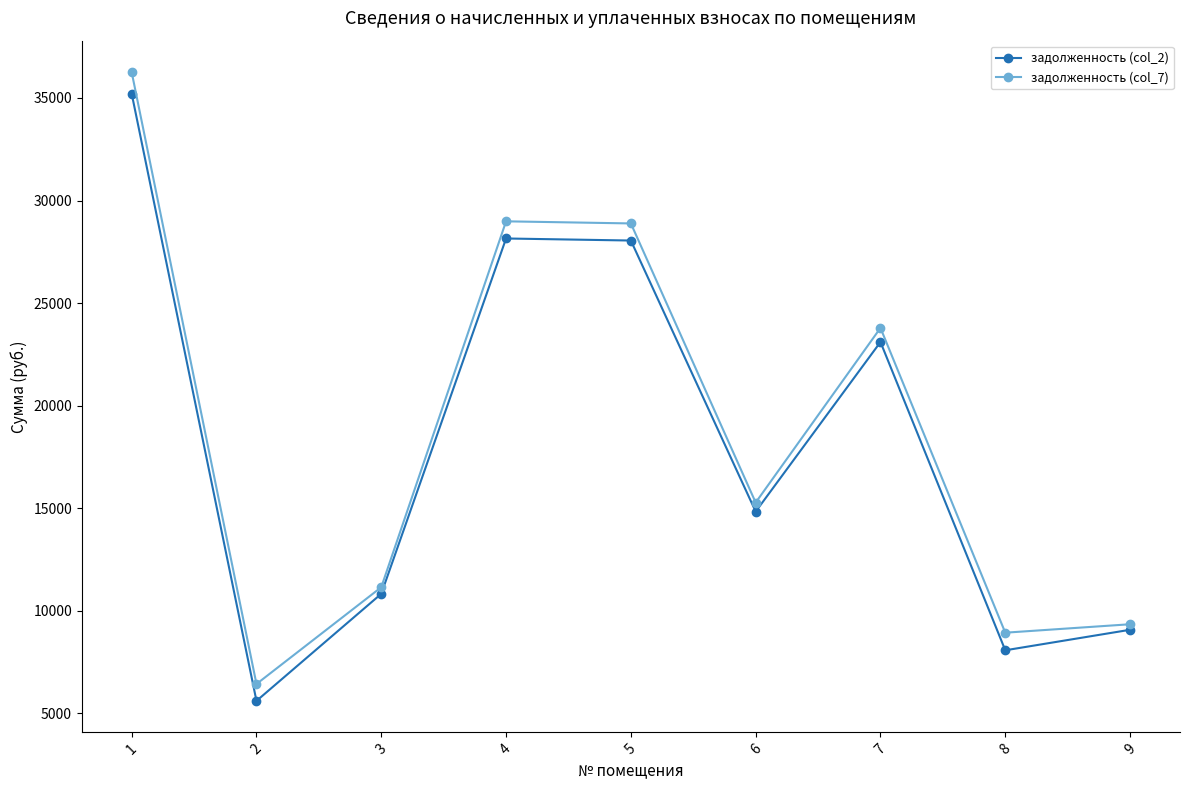

True or false: задолженность (col_2) has more than 0 interior local peaks.

True